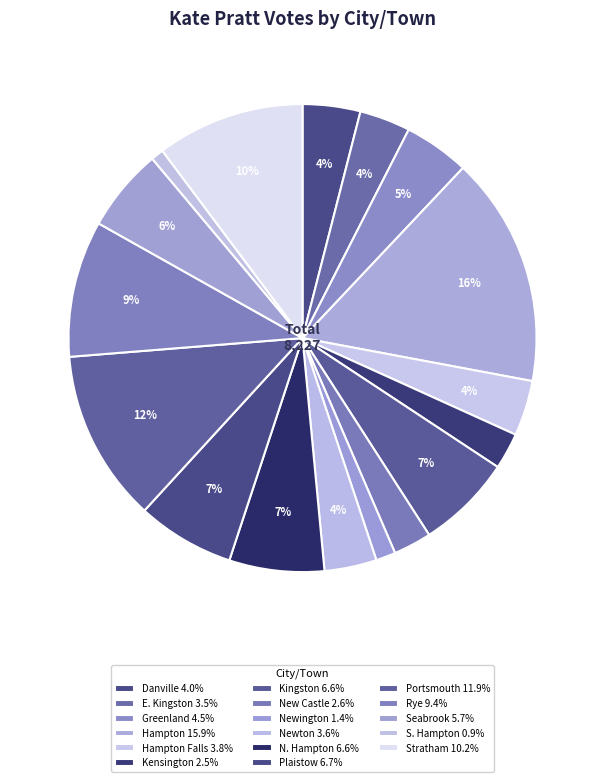

Count the number of slices in the pie.

17